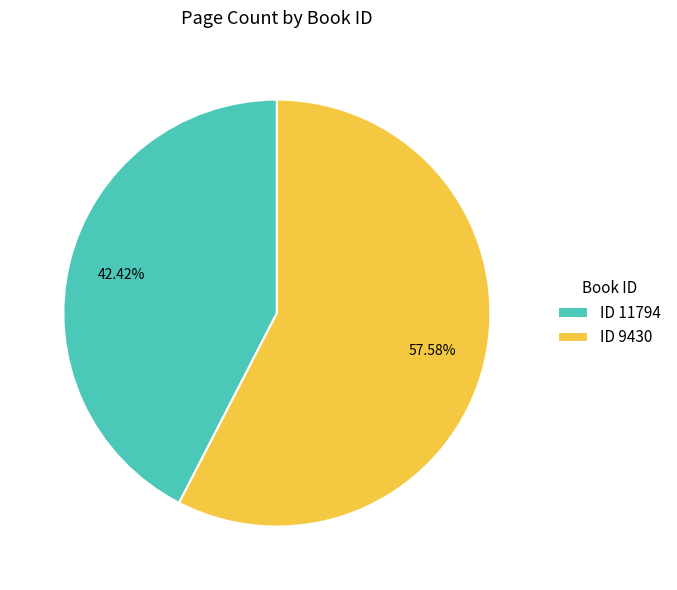

Does any single category account for the majority?

Yes